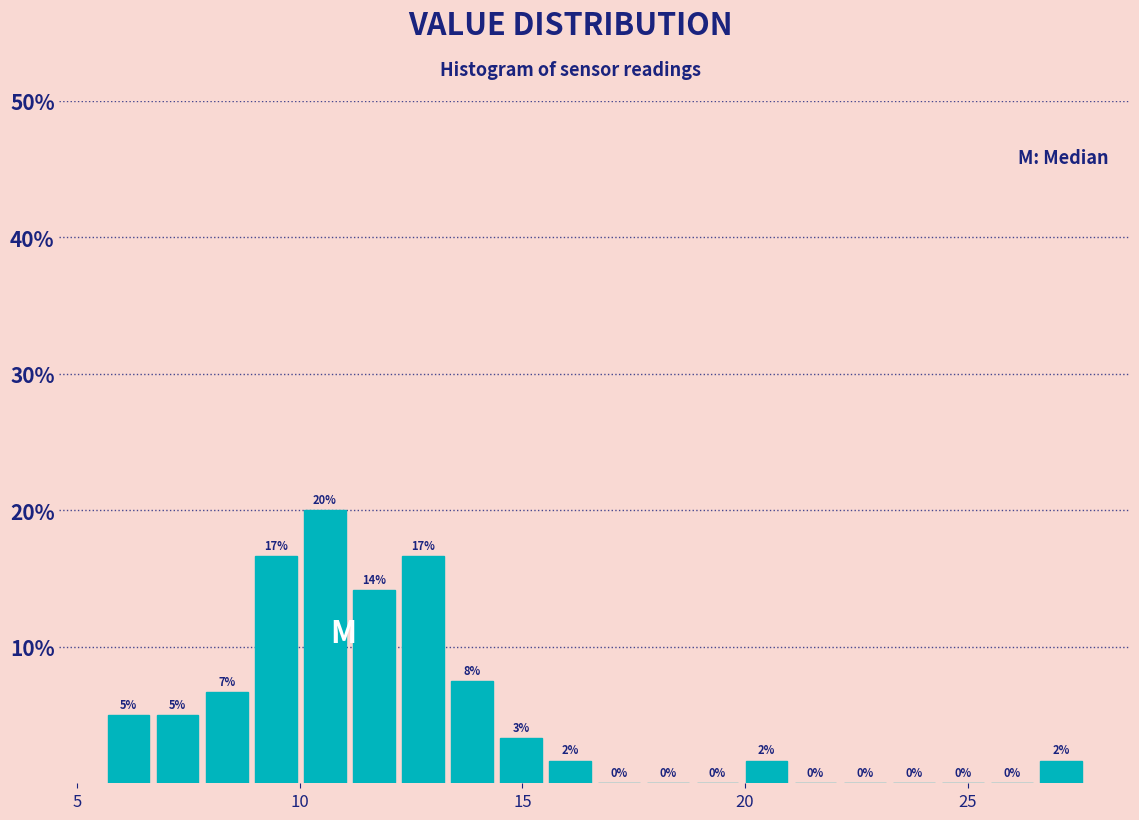

Read against the x-axis, roughly where is the centre of the tallest bar?

10.5